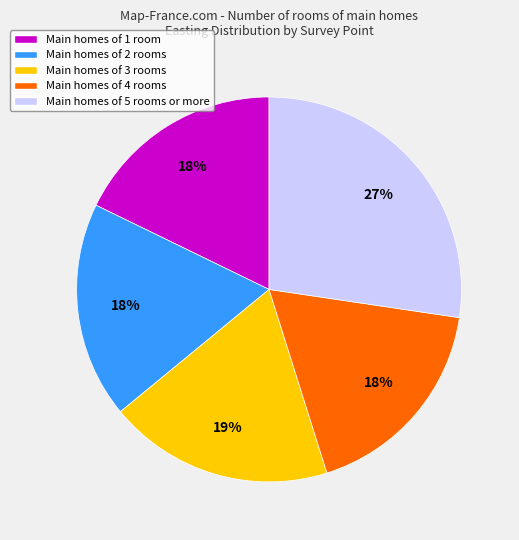

How many segments does this pie chart have?

5